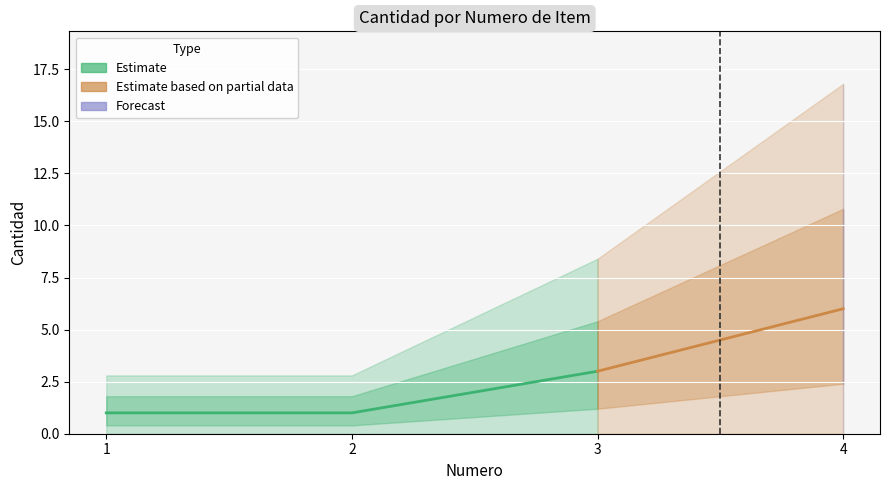

The value at 4 is 4. True or false?

False